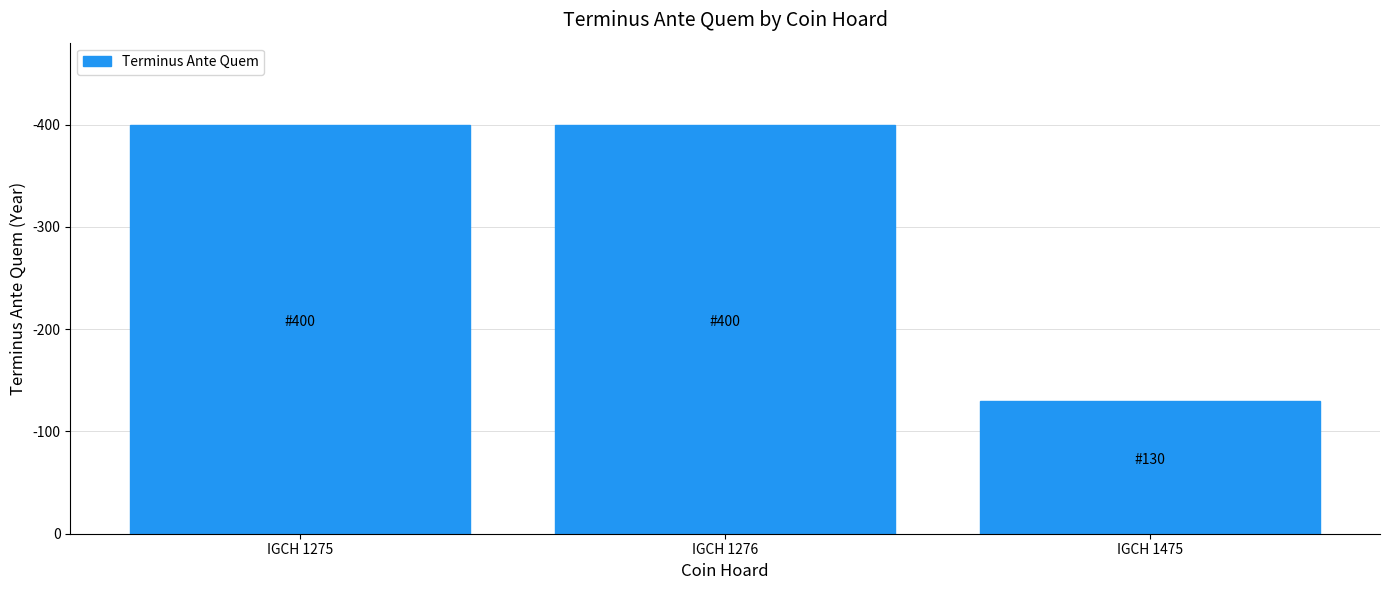

Reading left to right, transcribe all the data shown in this chart.

400	400	130